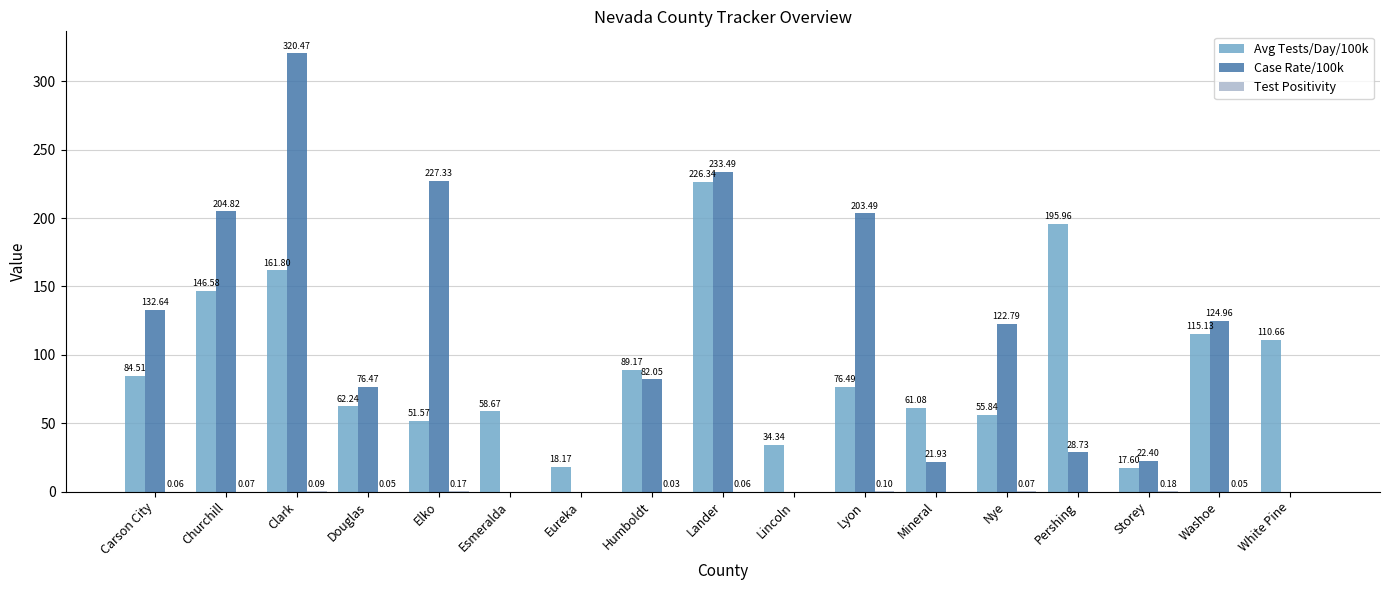

At which label is Avg Tests/Day/100k closest to 121?

Washoe